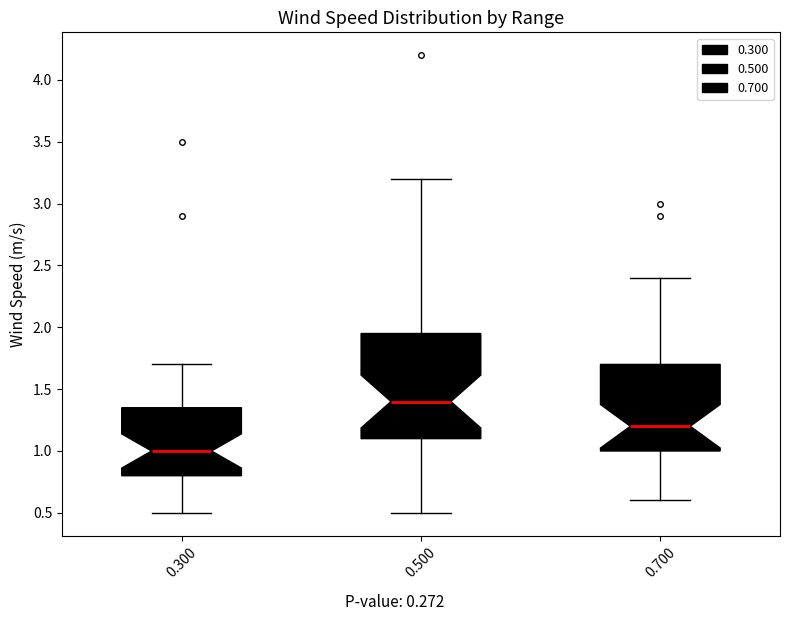

Reading left to right, transcribe this box plot: for each box, give where its median line is, the range the box spans, and where its two whiskers end, as read against the y-axis. The values are not printed on the chart, so give them approximately, as read against the axis.

0.300: median 1.00, box 0.80 to 1.35, whiskers 0.50 to 1.70
0.500: median 1.40, box 1.10 to 1.95, whiskers 0.50 to 3.20
0.700: median 1.20, box 1.00 to 1.70, whiskers 0.60 to 2.40